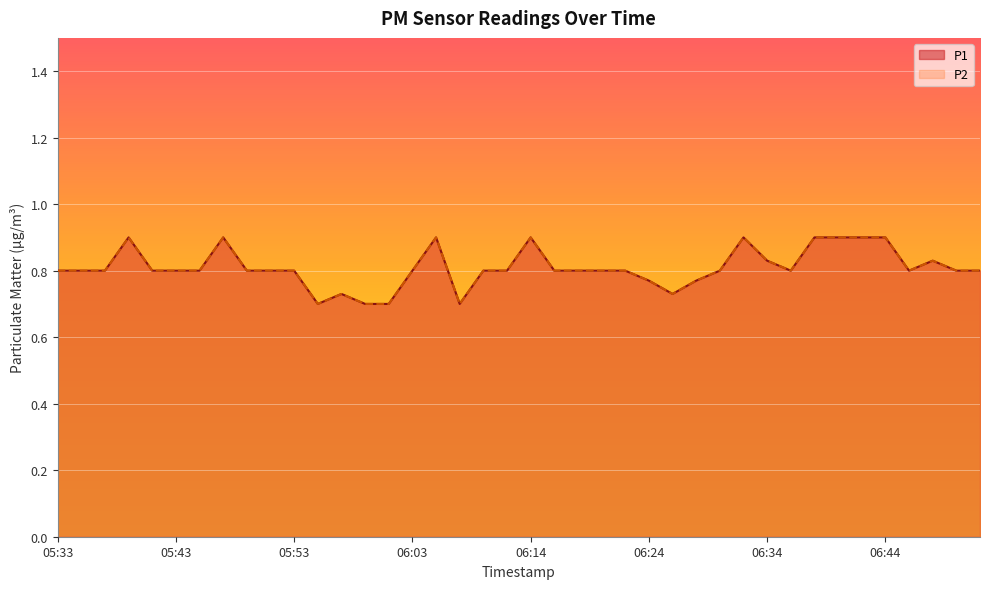

Is the value of P1 at 05:39 greater than the value of P2 at 06:09?

Yes